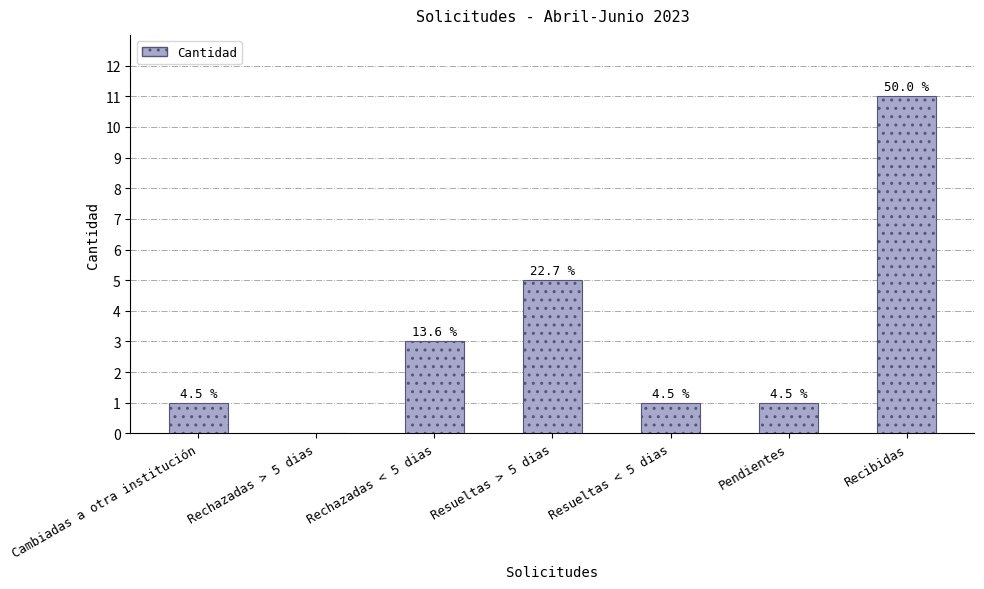

Between Rechazadas > 5 dias and Pendientes, which is larger?

Pendientes